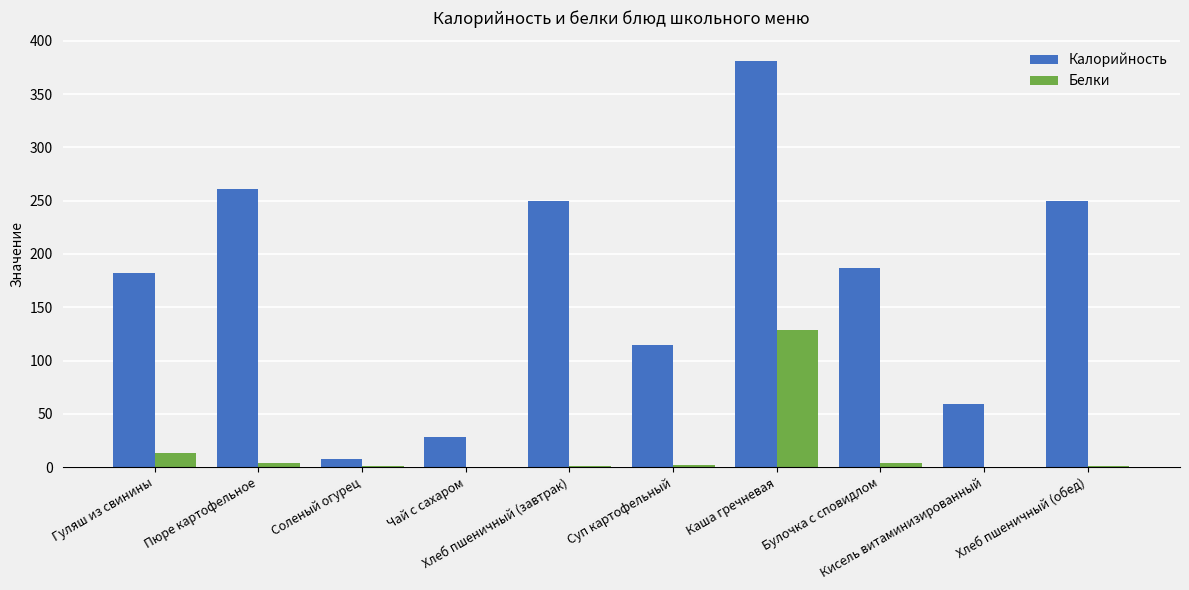

Count the number of categories in the chart.

10